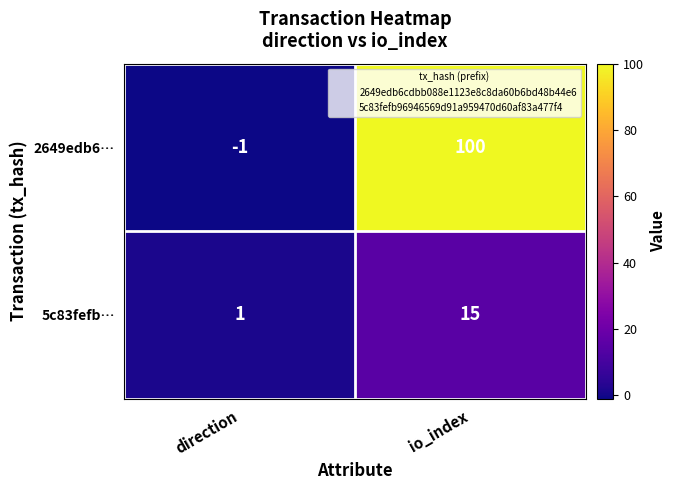

What is the minimum value shown in the chart?

-1